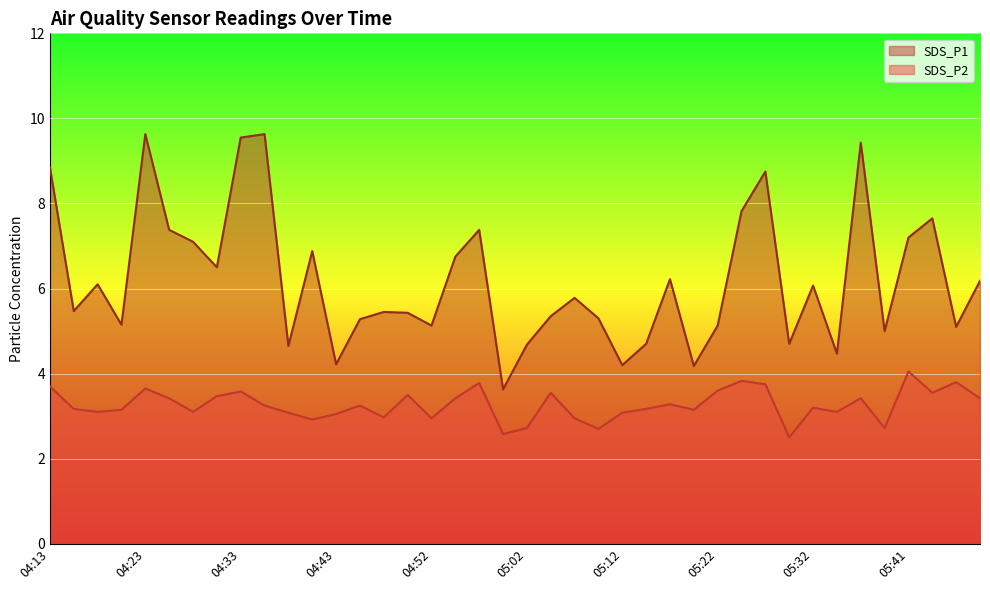

In SDS_P2, how many points are higher than both neighbors (excluding endpoints)?

12